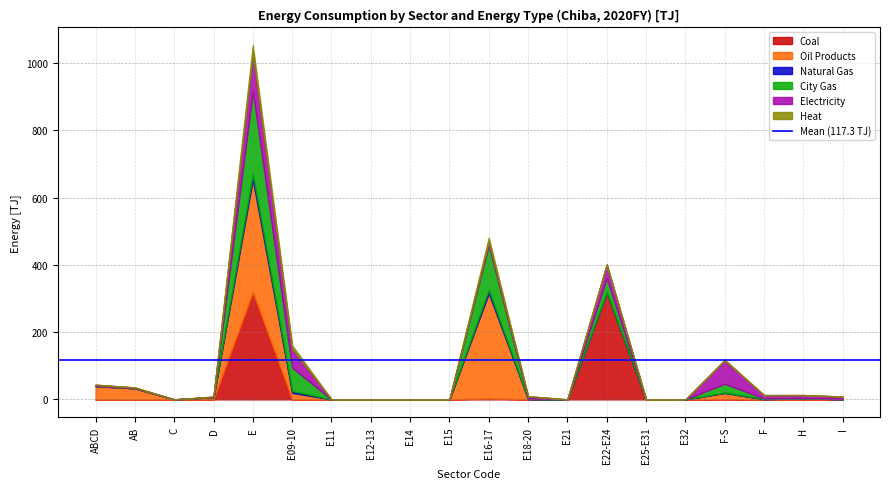

Which series has the largest total across all categories?

Oil Products